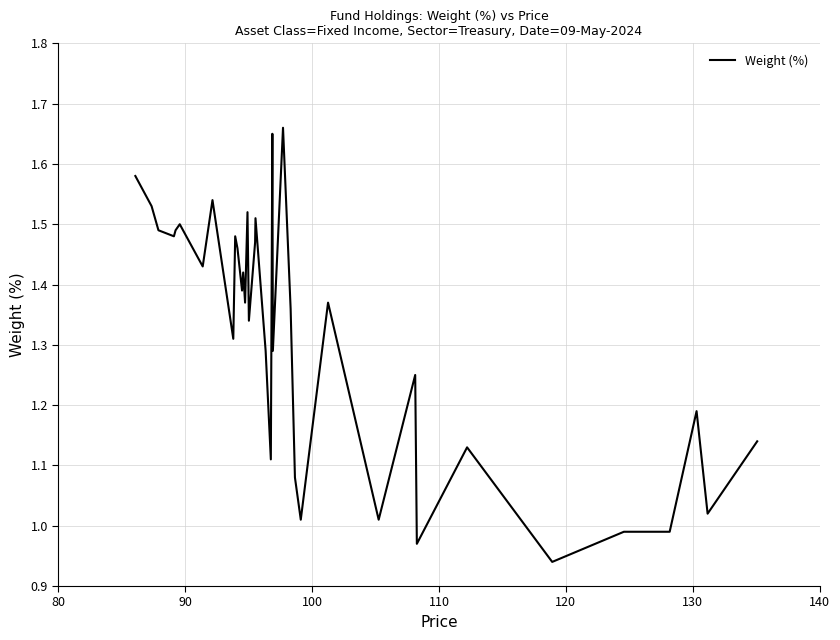

How many lines are shown in the chart?

1